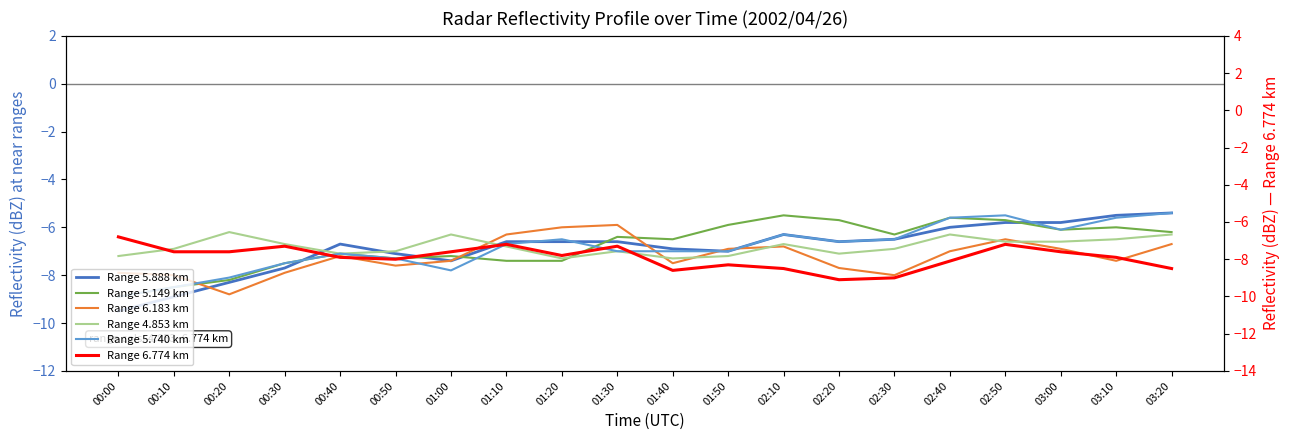

Reading right to left, list all the values displayed in this chart.

Range 5.888 km: -5.4	-5.5	-5.8	-5.8	-6.0	-6.5	-6.6	-6.3	-7.0	-6.9	-6.6	-6.6	-6.6	-7.4	-7.1	-6.7	-7.7	-8.3	-8.9	-9.5
Range 5.149 km: -6.2	-6.0	-6.1	-5.7	-5.6	-6.3	-5.7	-5.5	-5.9	-6.5	-6.4	-7.4	-7.4	-7.2	-7.3	-7.1	-7.5	-8.2	-8.5	-8.9
Range 6.183 km: -6.7	-7.4	-6.9	-6.5	-7.0	-8.0	-7.7	-6.8	-6.9	-7.5	-5.9	-6.0	-6.3	-7.4	-7.6	-7.2	-7.9	-8.8	-8.0	-7.9
Range 4.853 km: -6.3	-6.5	-6.6	-6.6	-6.3	-6.9	-7.1	-6.7	-7.2	-7.3	-7.0	-7.3	-6.8	-6.3	-7.0	-7.1	-6.7	-6.2	-6.9	-7.2
Range 5.740 km: -5.4	-5.6	-6.1	-5.5	-5.6	-6.5	-6.6	-6.3	-7.0	-7.0	-7.0	-6.5	-6.7	-7.8	-7.3	-7.1	-7.5	-8.1	-8.5	-8.9
Range 6.774 km: -8.5	-7.9	-7.6	-7.2	-8.1	-9.0	-9.1	-8.5	-8.3	-8.6	-7.3	-7.8	-7.2	-7.6	-8.0	-7.9	-7.3	-7.6	-7.6	-6.8